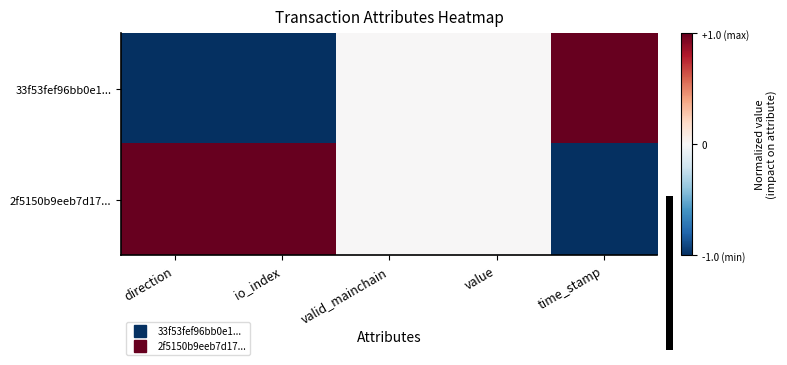

At which category does the chart reach its minimum across all series?

direction